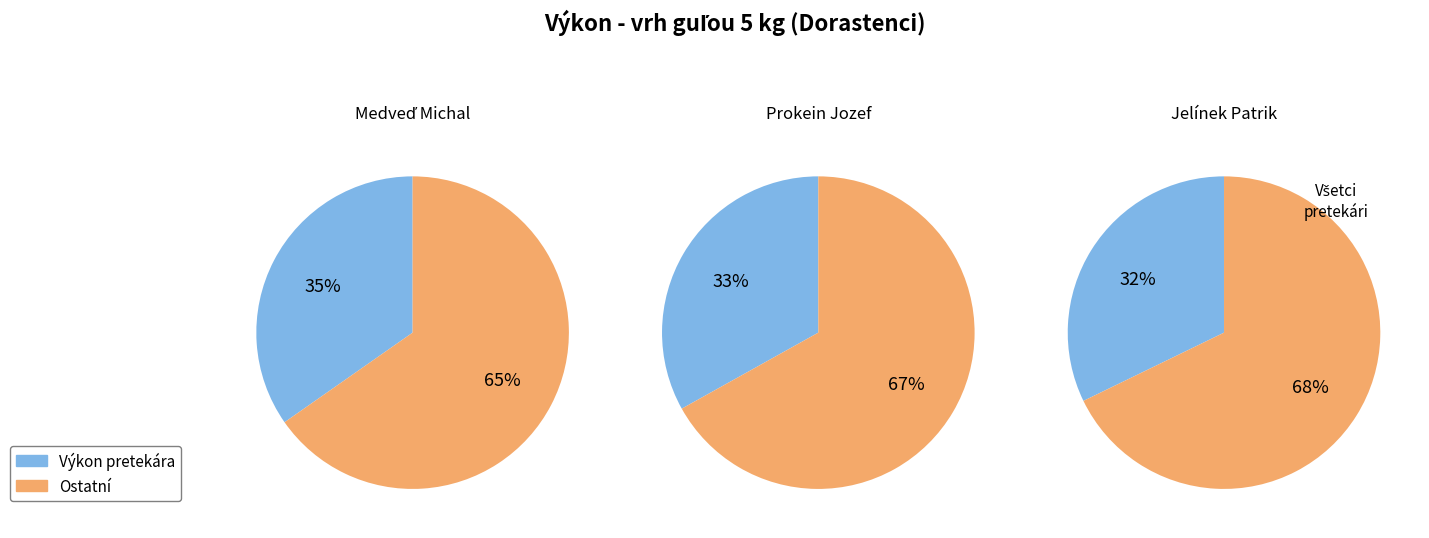

Between Prokein Jozef and Jelínek Patrik, which is larger?

Prokein Jozef